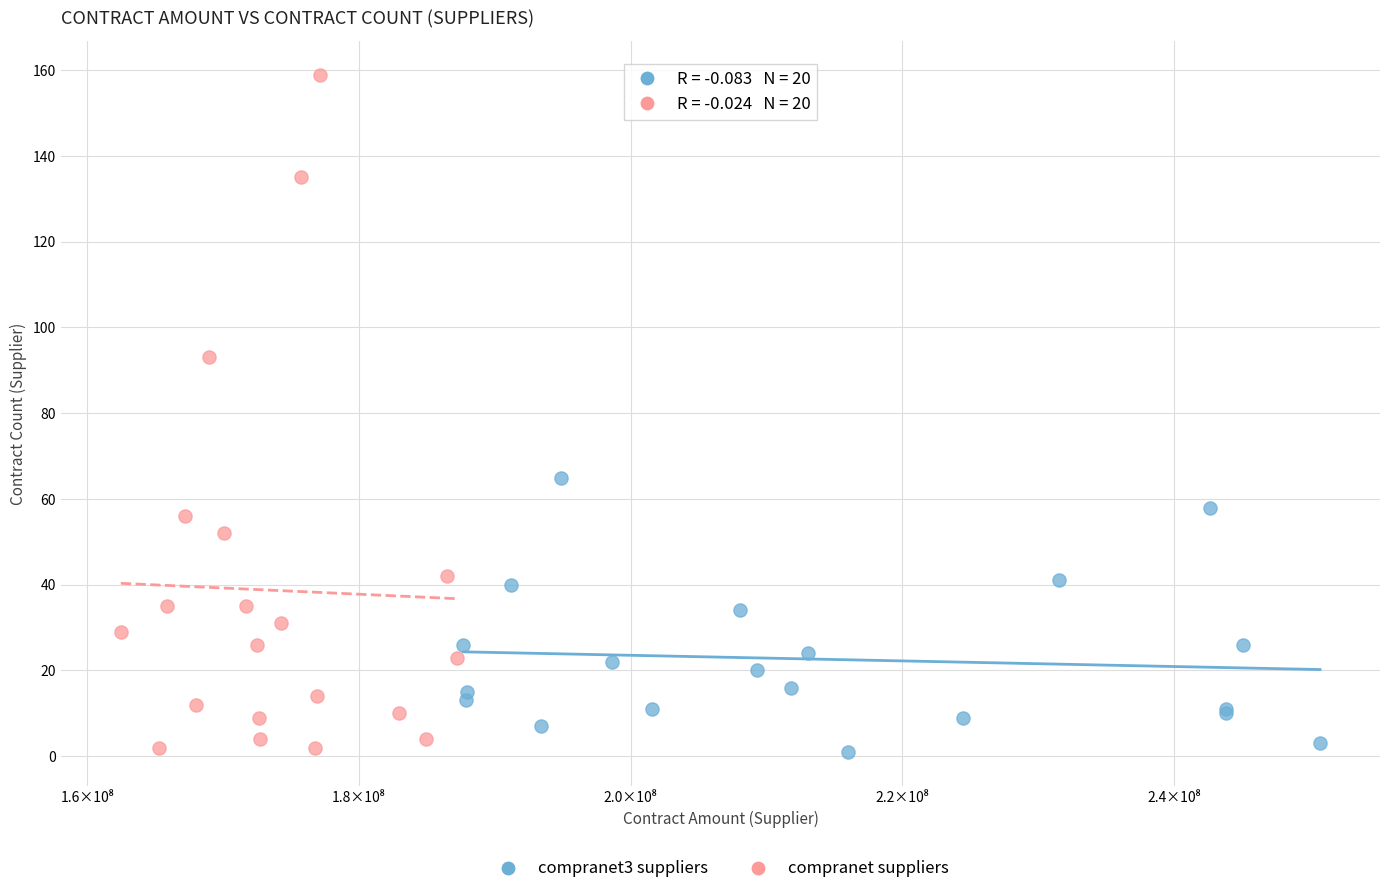

Which series has the largest Y range (max minus min)?

compranet suppliers